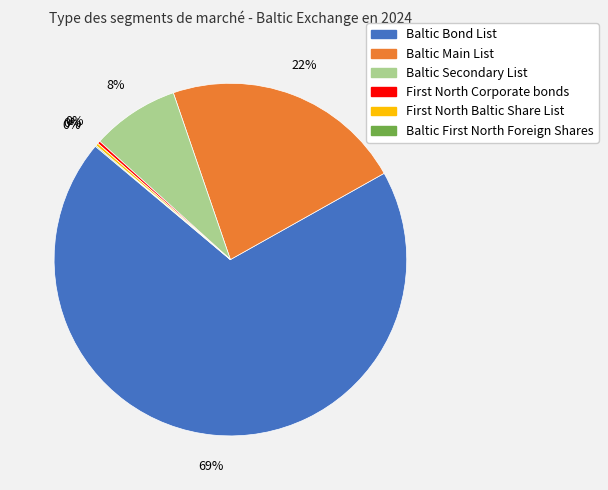

Is the sum of Baltic Secondary List and Baltic Main List greater than half?

No